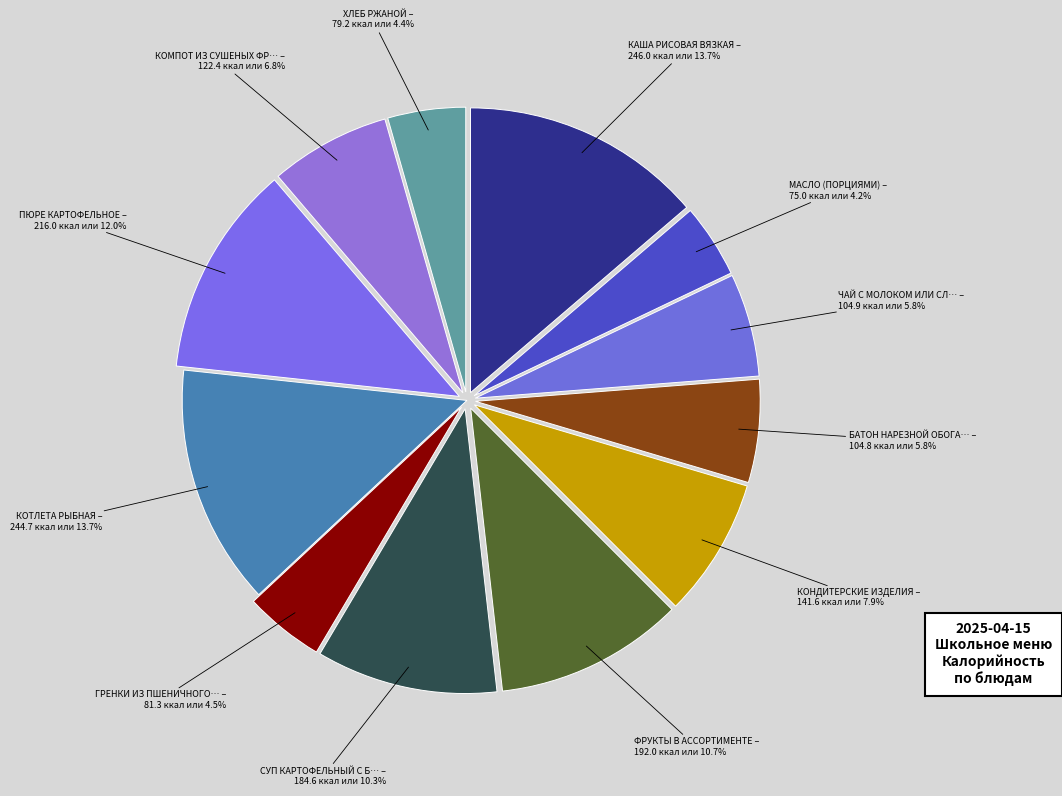

How many slices are in this pie chart?

12